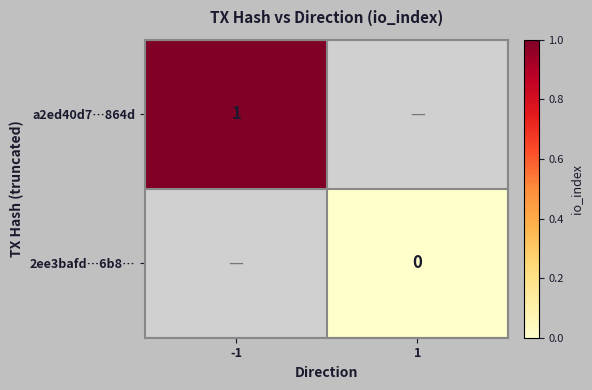

The value of a2ed40d7…864d at -1 is 0. True or false?

False